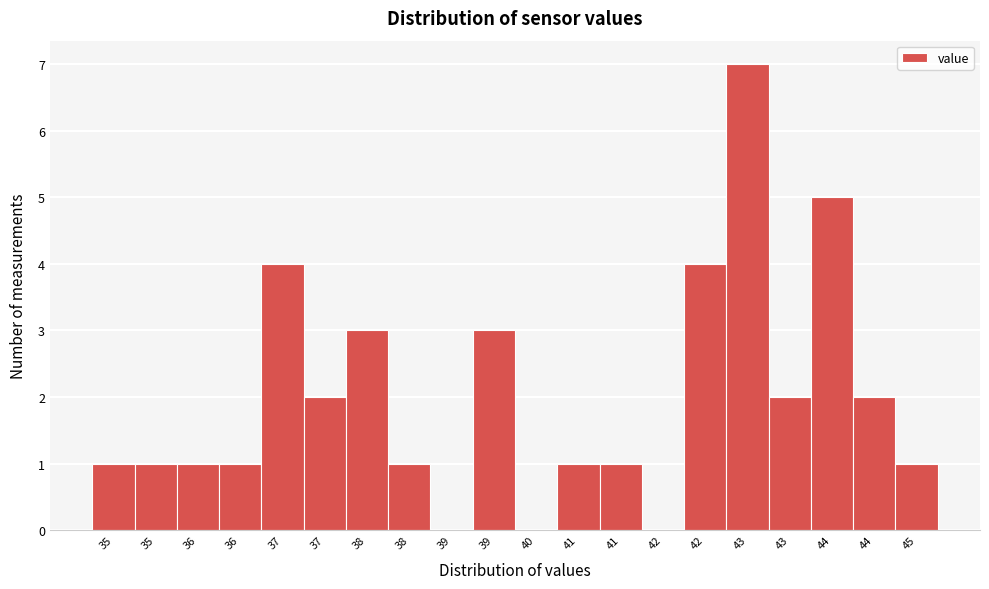

How many distinct data groups are displayed?

1